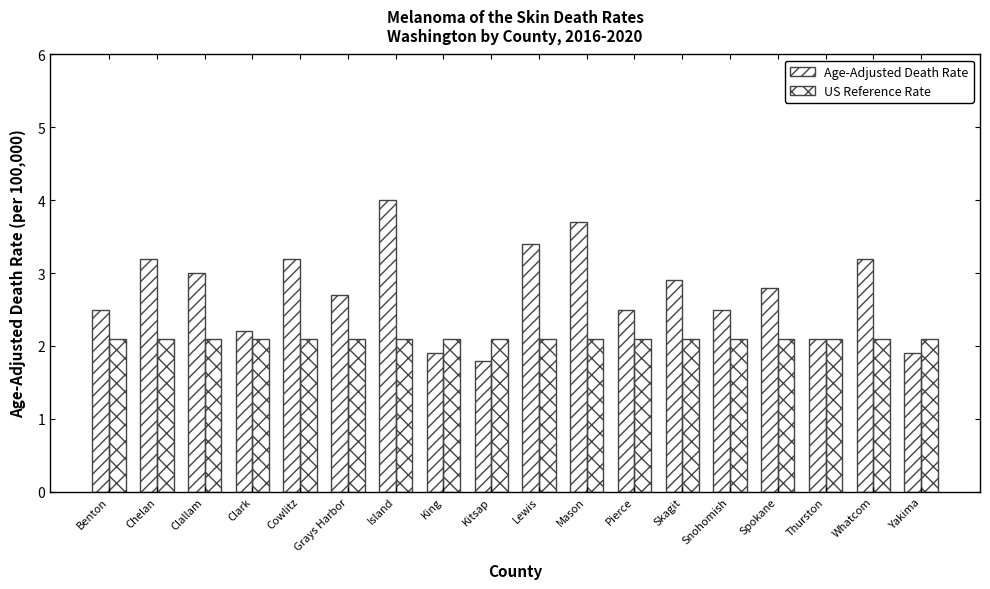

At how many categories does at least one series exceed 3?

6